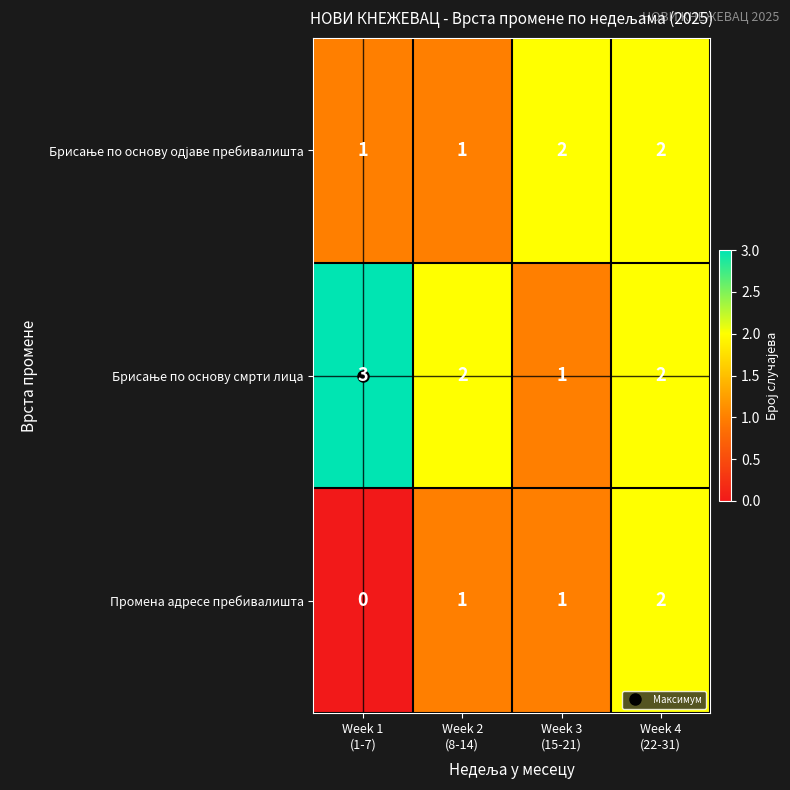

What is the maximum value shown in the chart?

3